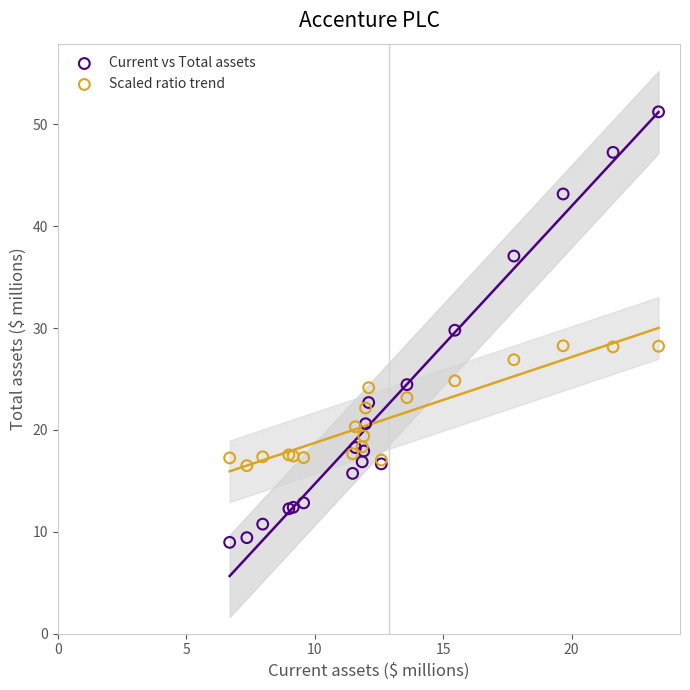

Which series reaches the maximum Y coordinate?

Current vs Total assets